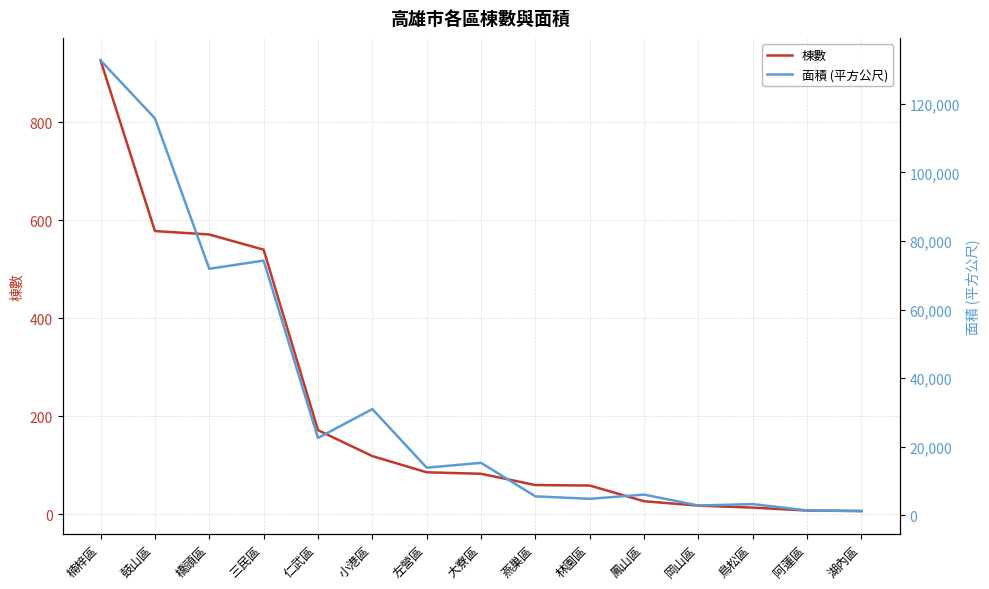

What is the sum of all 面積 (平方公尺) values?

502853.6